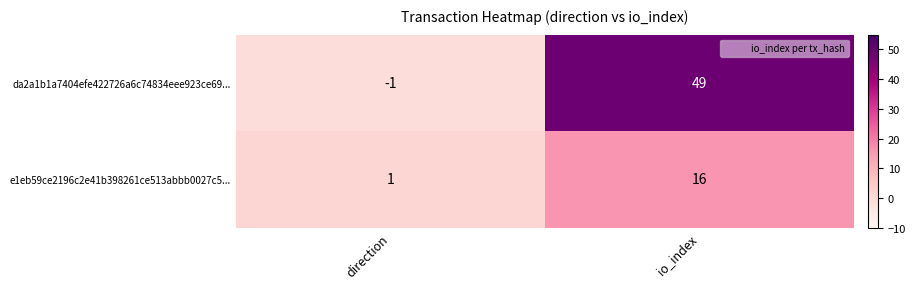

What is the maximum value shown in the chart?

49